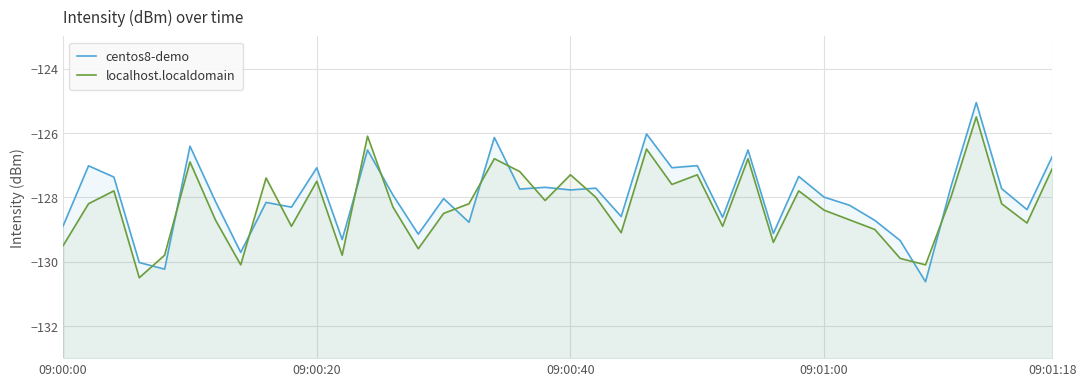

What is the value of the centos8-demo point at the 32nd from the left?

-128.2